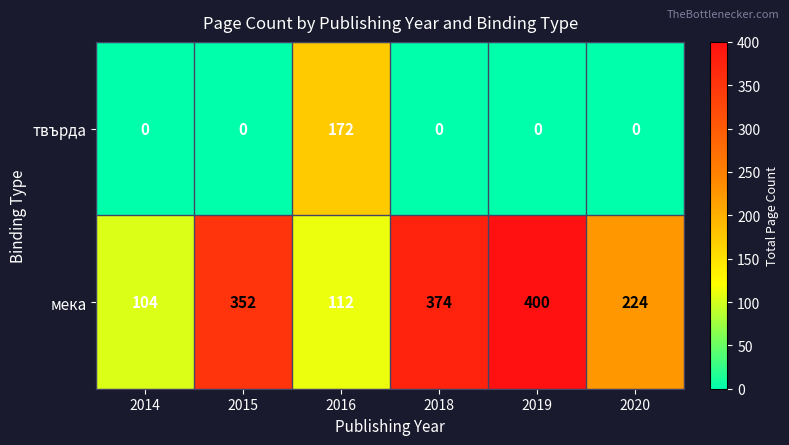

What is the difference between the highest and lowest values at 2014?

104